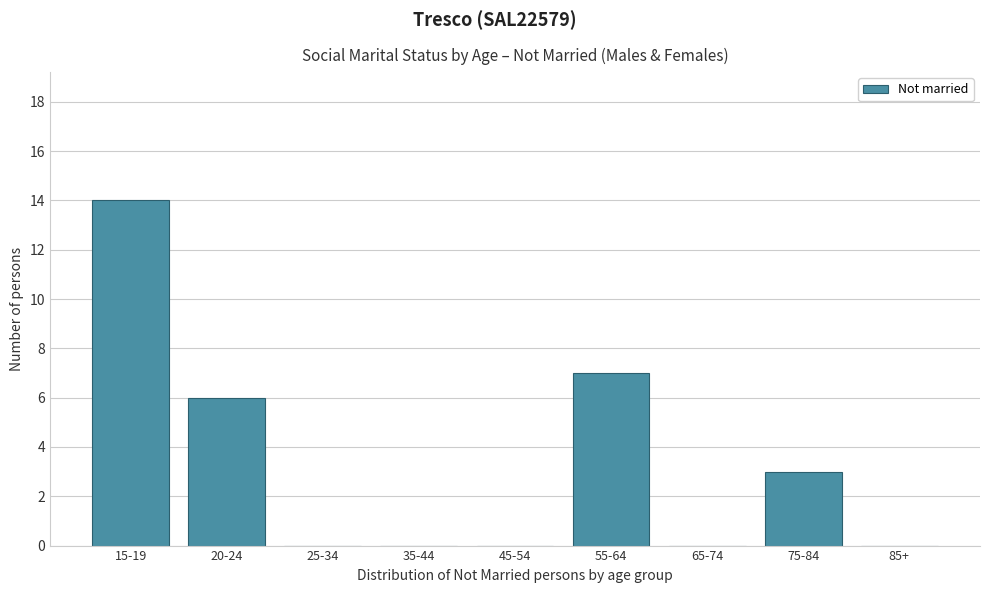

Reading left to right, list all the values displayed in this chart.

15-19=14	20-24=6	25-34=0	35-44=0	45-54=0	55-64=7	65-74=0	75-84=3	85+=0